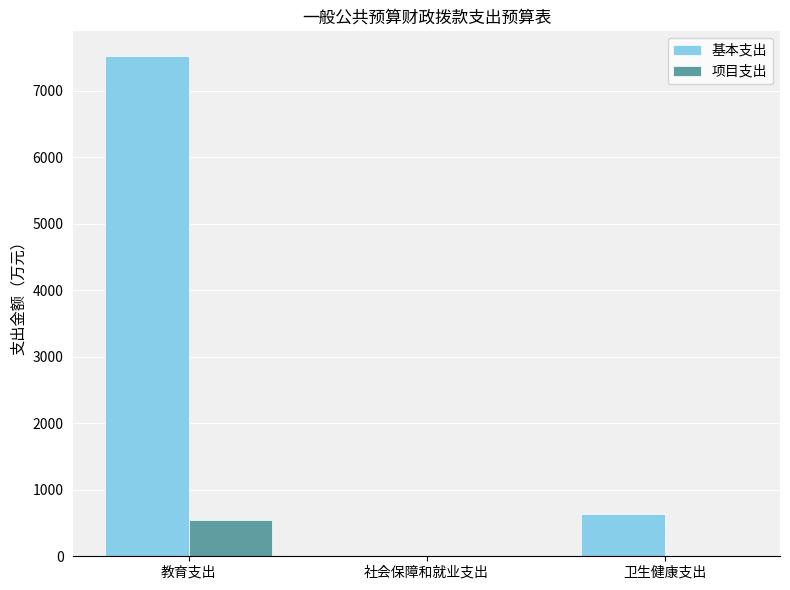

Where is 基本支出 nearest to the value 3761?

卫生健康支出